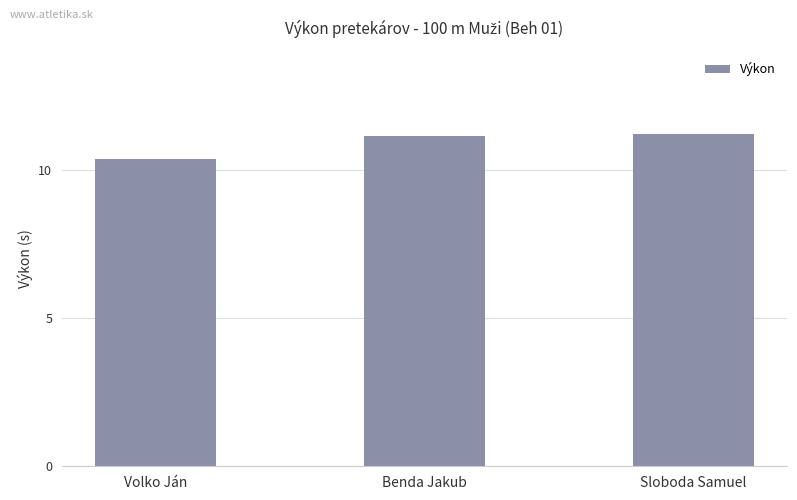

What is the sum of all values?

32.7